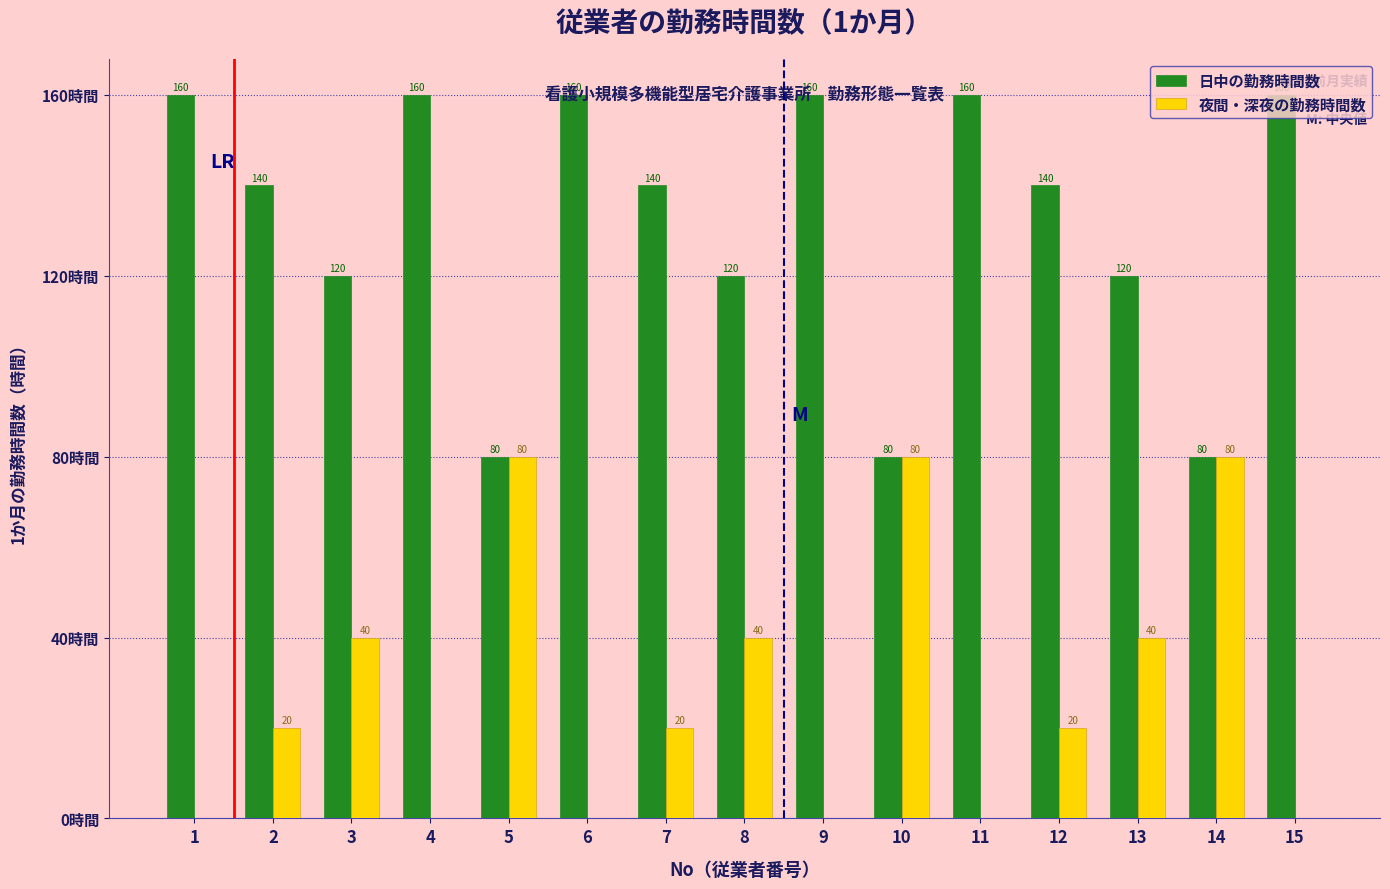

Is the value of 日中の勤務時間数 at 11 greater than the value of 夜間・深夜の勤務時間数 at 3?

Yes